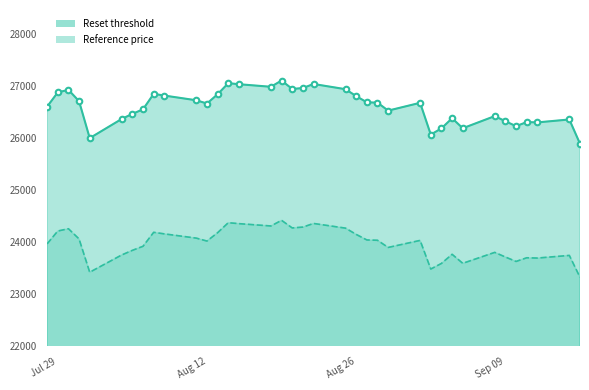

Between 2025-09-12 and 2025-08-13, which is larger?

2025-08-13